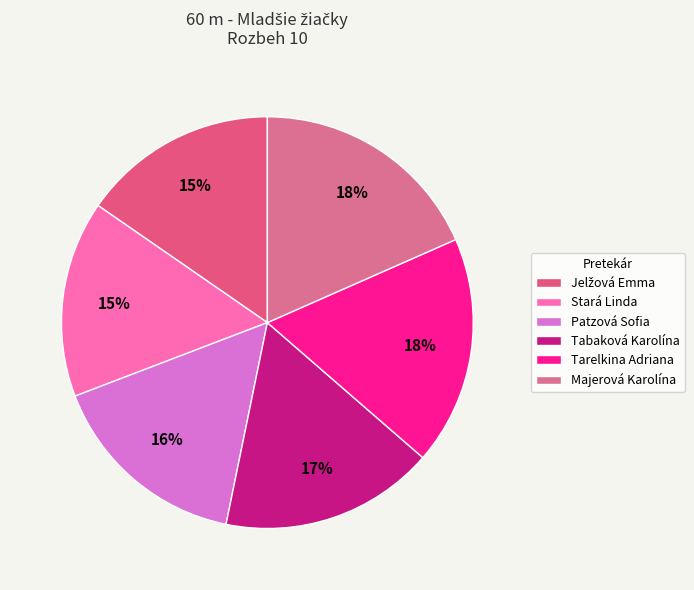

How many segments does this pie chart have?

6